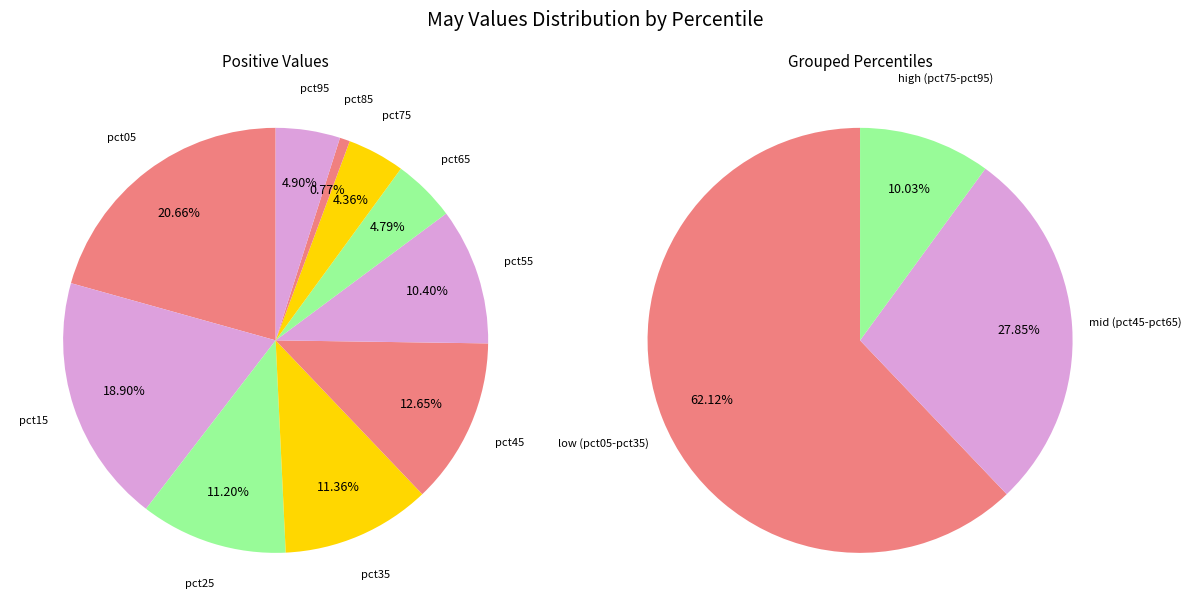

To the nearest percent, what is the difference between the largest and smallest slice percentages?

20%